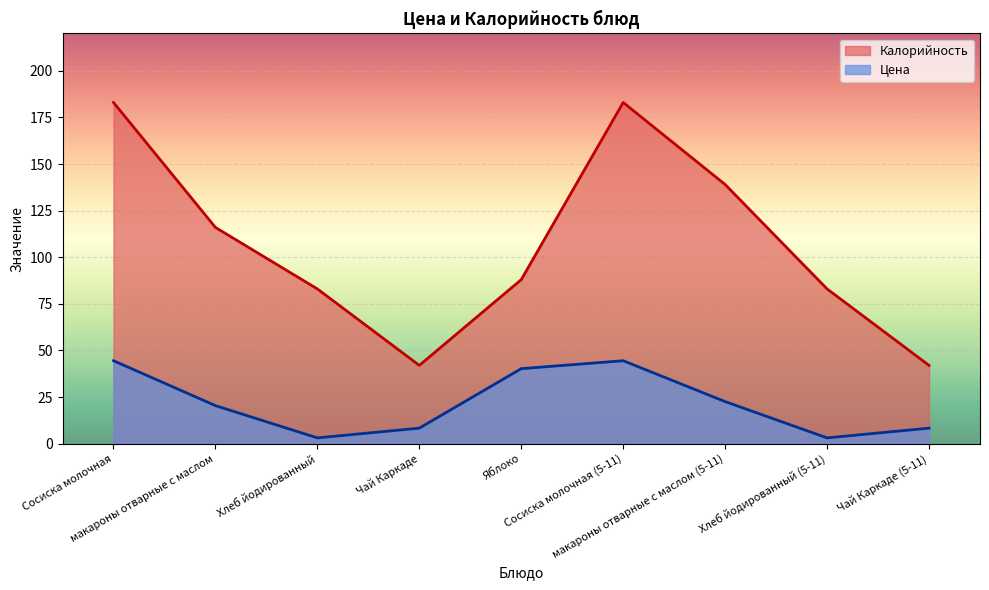

Reading left to right, extract all data points from this chart.

Цена: Сосиска молочная=44.5	макароны отварные с маслом=20.4	Хлеб йодированный=3.1	Чай Каркаде=8.3	Яблоко=40.2	Сосиска молочная (5-11)=44.5	макароны отварные с маслом (5-11)=22.6	Хлеб йодированный (5-11)=3.1	Чай Каркаде (5-11)=8.3
Калорийность: Сосиска молочная=183.0	макароны отварные с маслом=116.0	Хлеб йодированный=83.0	Чай Каркаде=42.0	Яблоко=88.0	Сосиска молочная (5-11)=183.0	макароны отварные с маслом (5-11)=139.0	Хлеб йодированный (5-11)=83.0	Чай Каркаде (5-11)=42.0